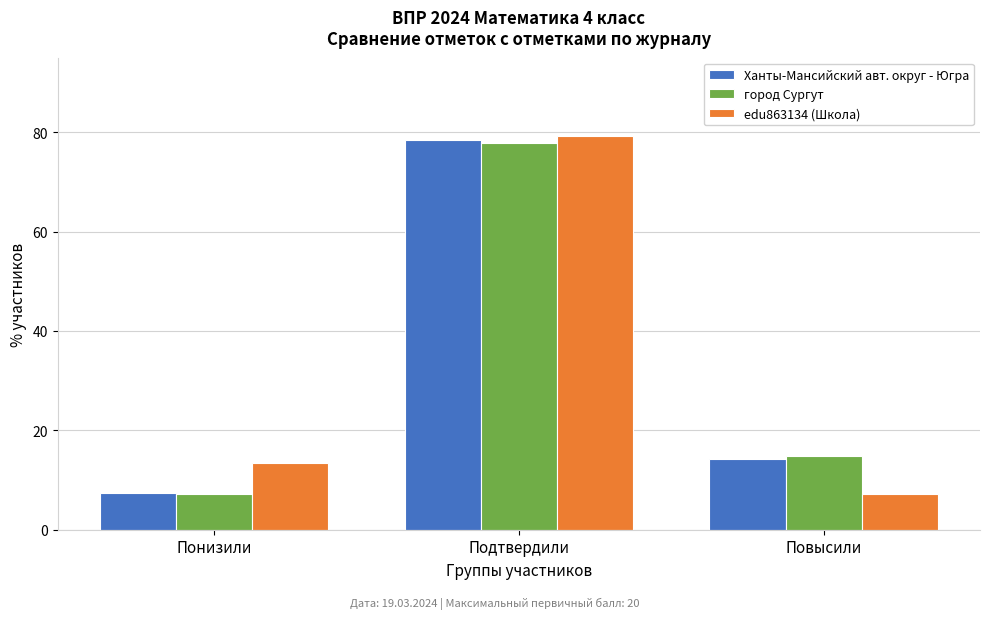

Is the value of edu863134 (Школа) at Повысили greater than the value of город Сургут at Подтвердили?

No